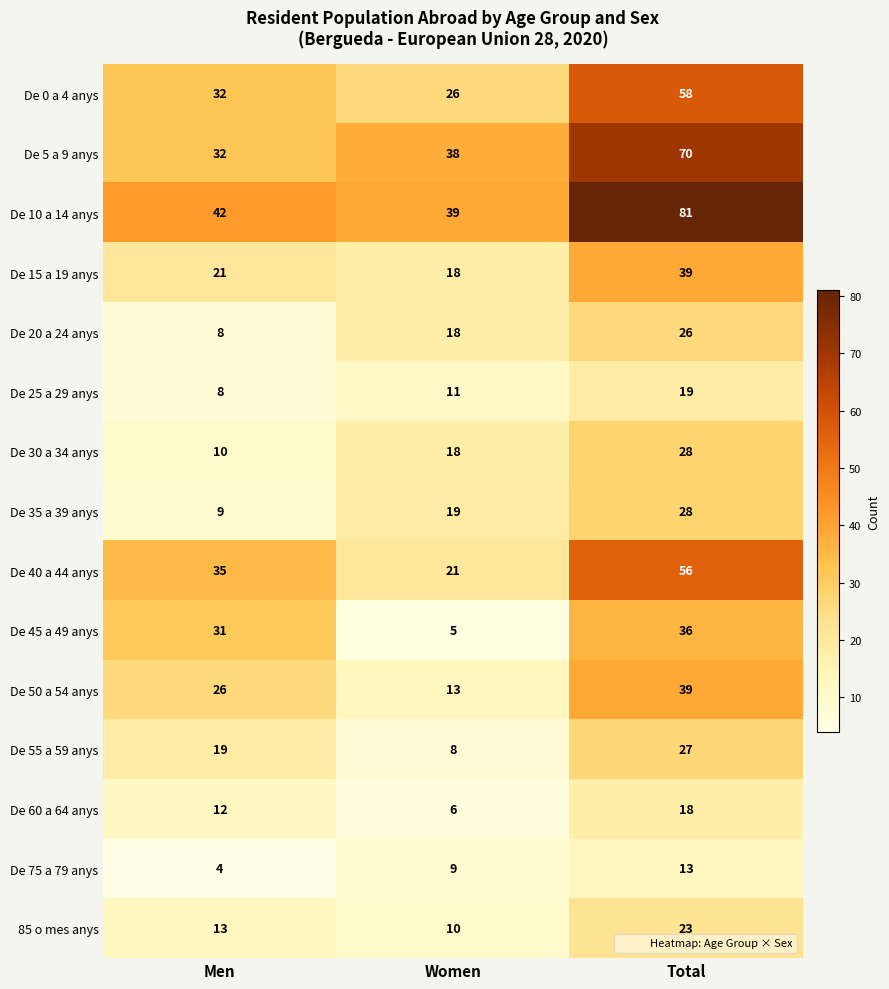

Between Women and Total, which series saw the biggest shift?

De 10 a 14 anys